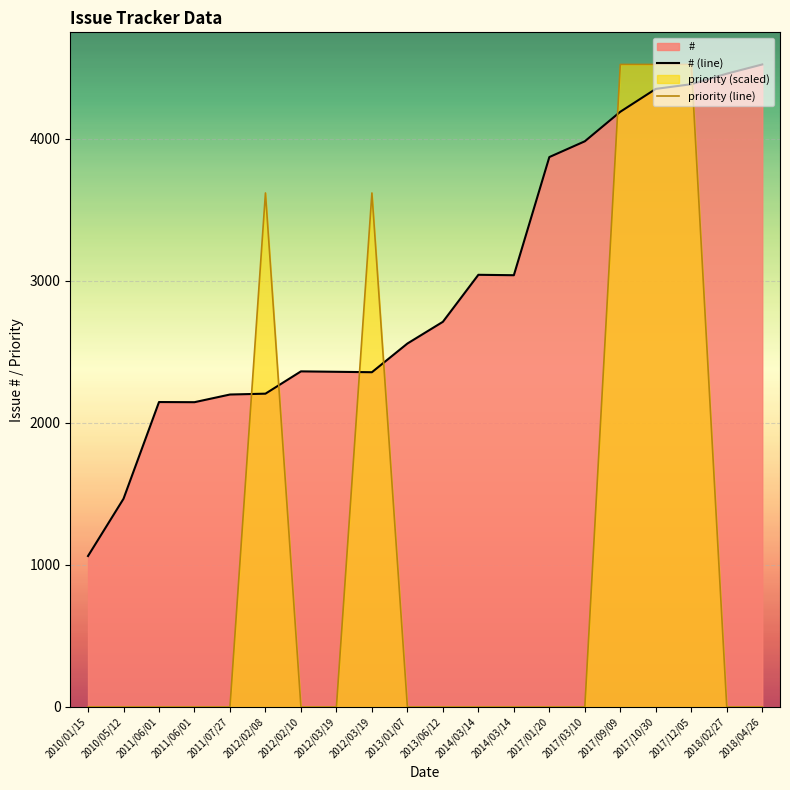

Rank the categories by priority (line) value from highest to lowest.

2017/09/09, 2017/10/30, 2017/12/05, 2012/02/08, 2012/03/19, 2010/01/15, 2010/05/12, 2011/06/01, 2011/06/01, 2011/07/27, 2012/02/10, 2012/03/19, 2013/01/07, 2013/06/12, 2014/03/14, 2014/03/14, 2017/01/20, 2017/03/10, 2018/02/27, 2018/04/26